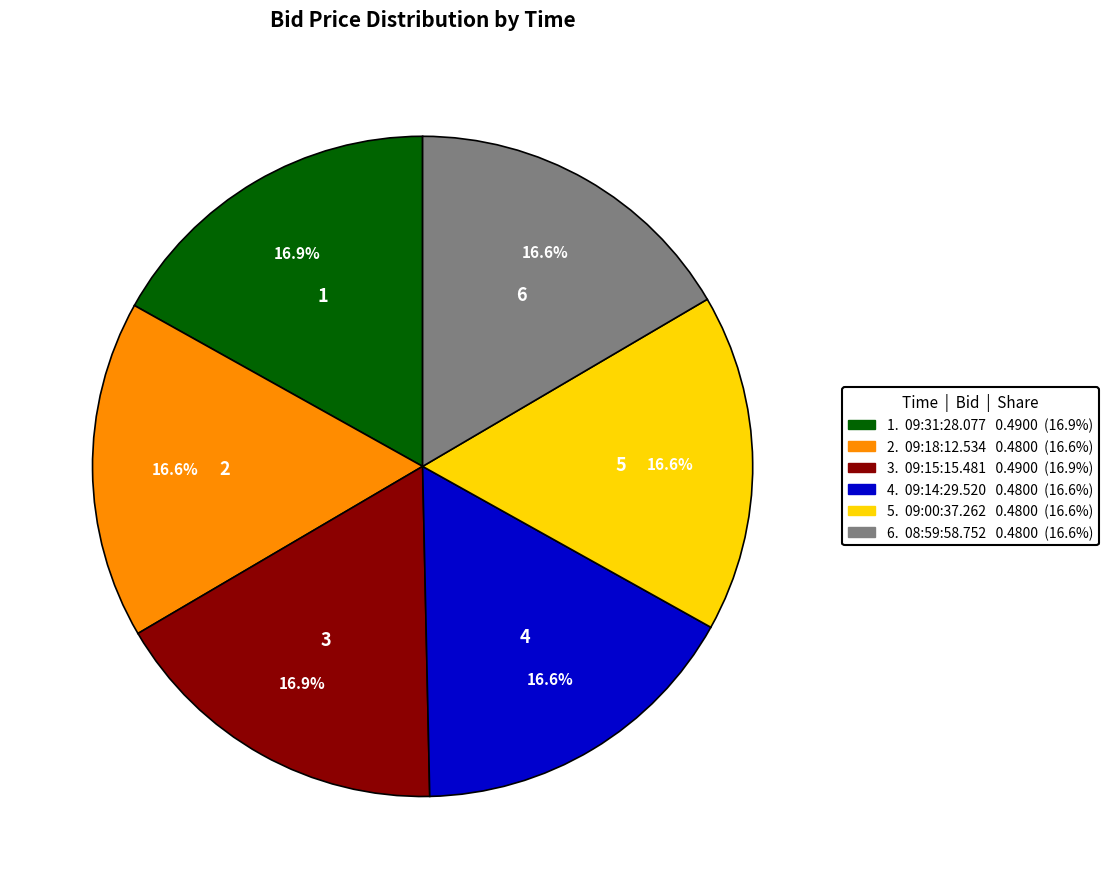

Does any single category account for the majority?

No